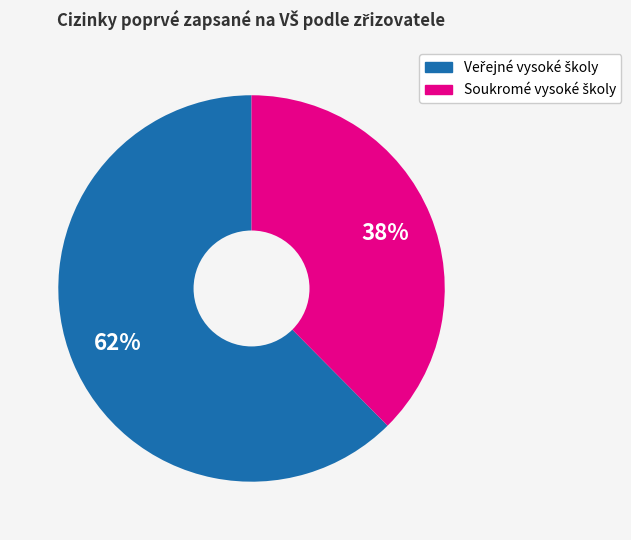

Is there any slice that represents more than half of the pie?

Yes